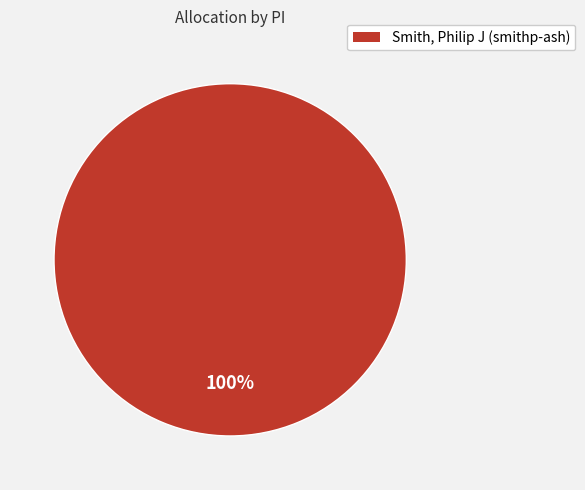

Which slice represents more than half of the pie?

Smith, Philip J (smithp-ash)